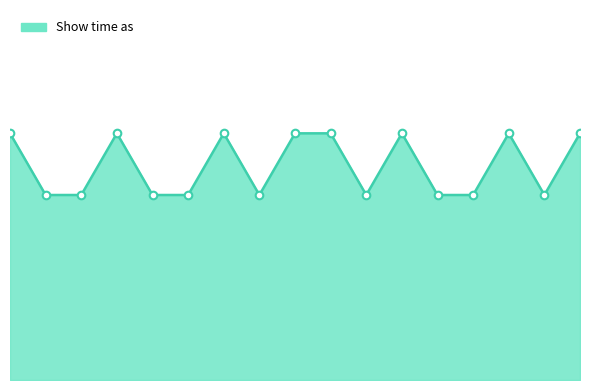

Is this an area chart (filled region under the line)?

Yes